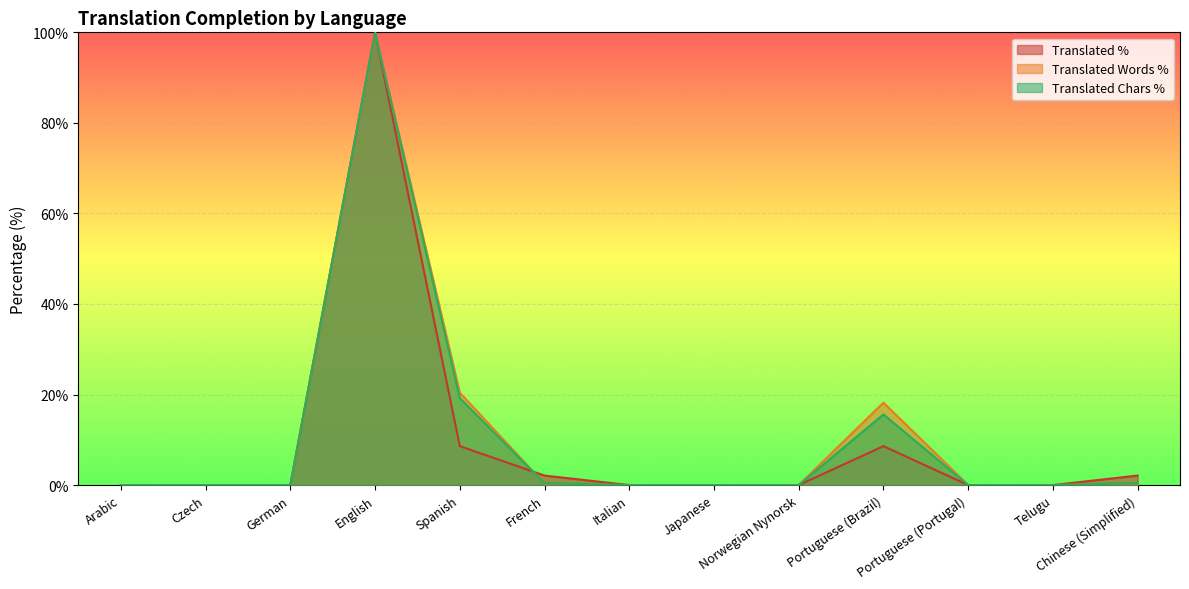

Which series ends up on top after the final intersection of translated_chars_percent and translated_percent?

translated_percent